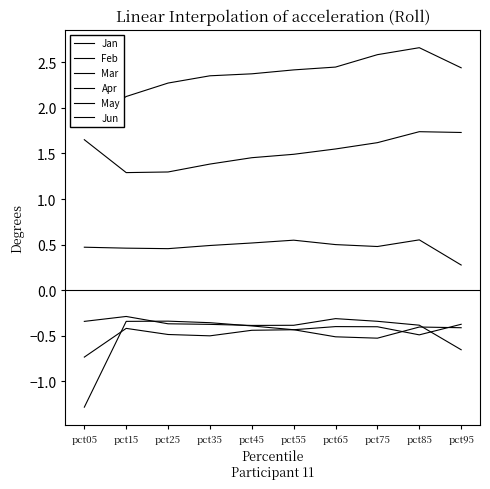

What is the minimum value shown in the chart?

-1.3